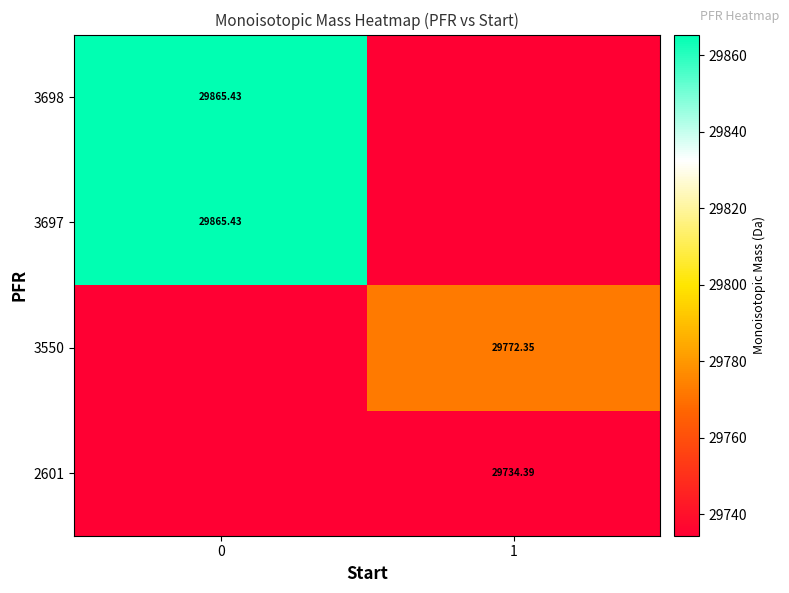

True or false: 2601 has a value of 29734.4 at 1.

True